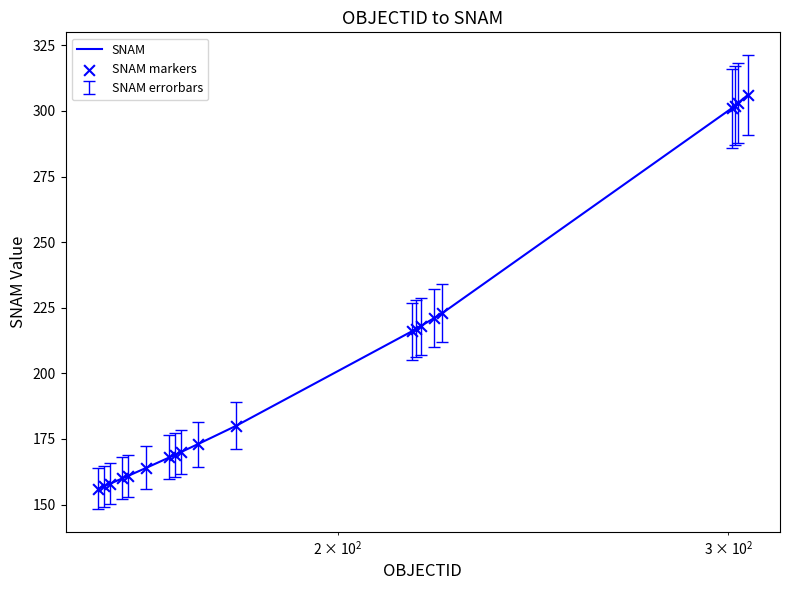

What is the maximum value shown in the chart?

306